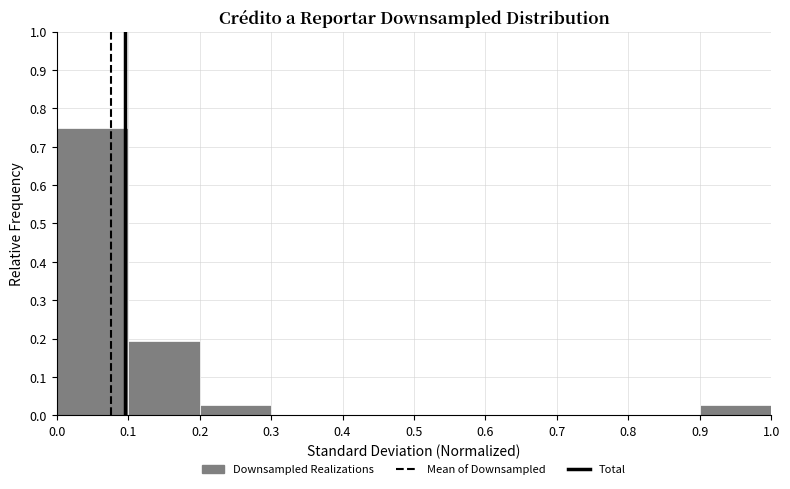

Reading left to right, list every bar in this chart as the range it spans on the x-axis followed by its height. The values are not printed on the chart, so give them approximately, as read against the axis.

0.0 to 0.1: 0.75
0.1 to 0.2: 0.19
0.2 to 0.3: 0.03
0.3 to 0.4: 0
0.4 to 0.5: 0
0.5 to 0.6: 0
0.6 to 0.7: 0
0.7 to 0.8: 0
0.8 to 0.9: 0
0.9 to 1.0: 0.03